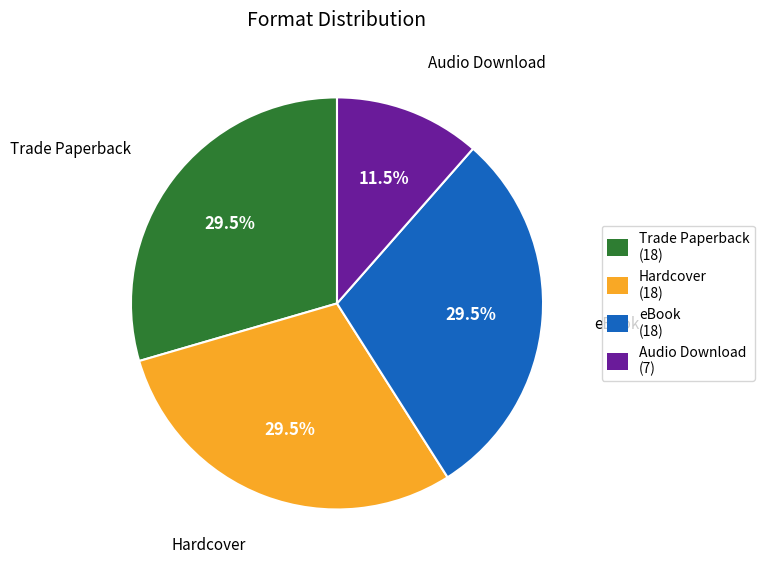

How many segments does this pie chart have?

4